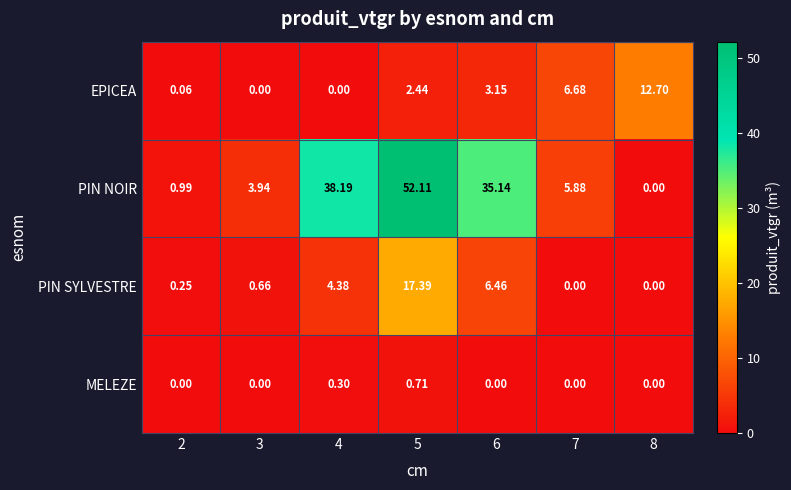

Which series has the widest spread of values?

PIN NOIR